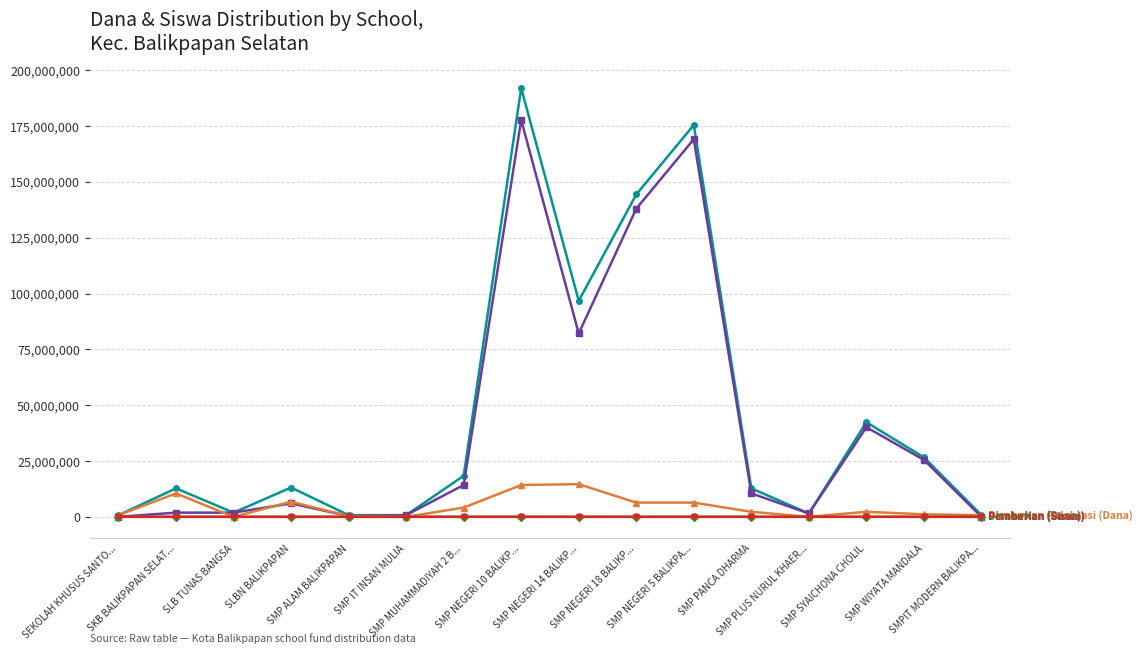

What is the greatest value displayed?

192000000